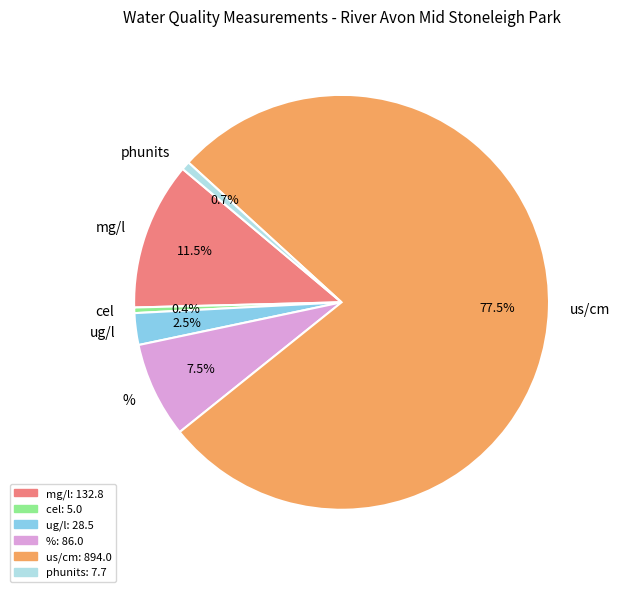

Count the number of slices in the pie.

6